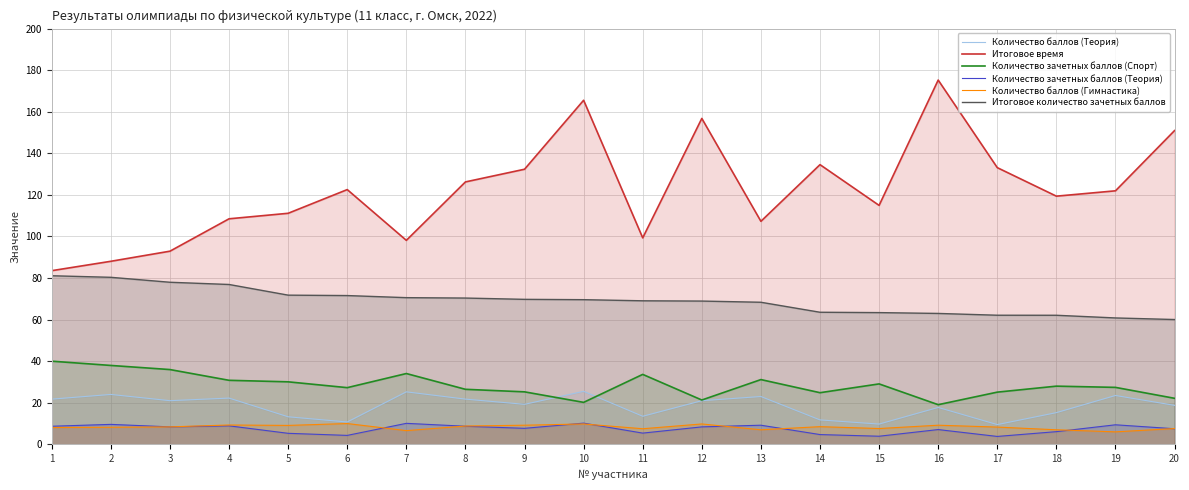

Is the value of Итоговое количество зачетных баллов at 10 greater than the value of Количество зачетных баллов (Теория) at 17?

Yes